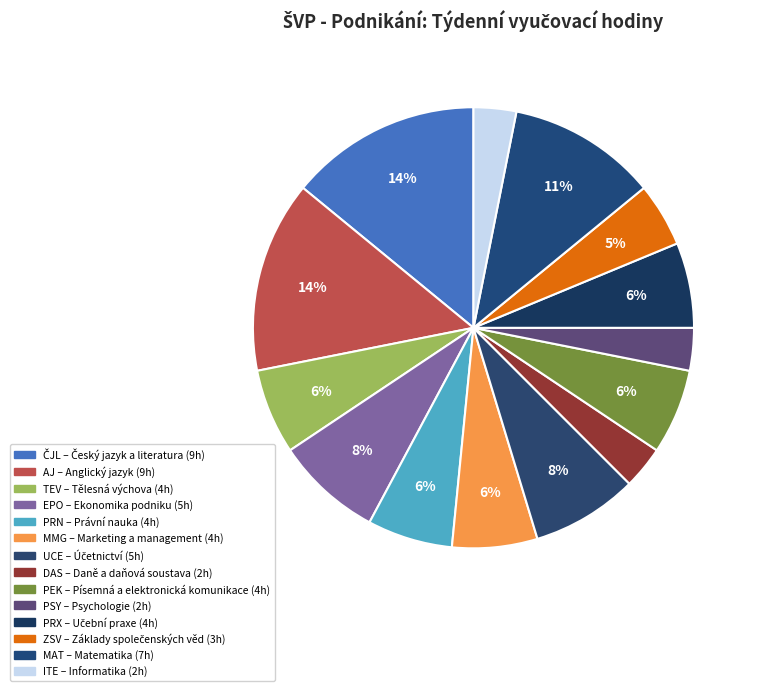

To the nearest percent, what is the difference between the largest and smallest slice percentages?

11%